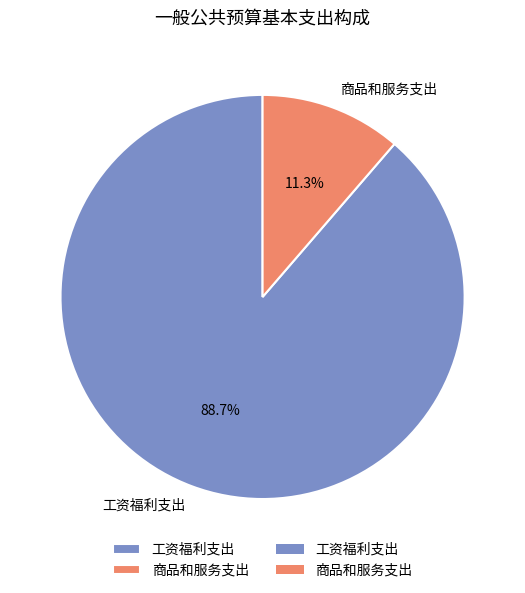

Is it true that 工资福利支出 is 89% of the pie?

True